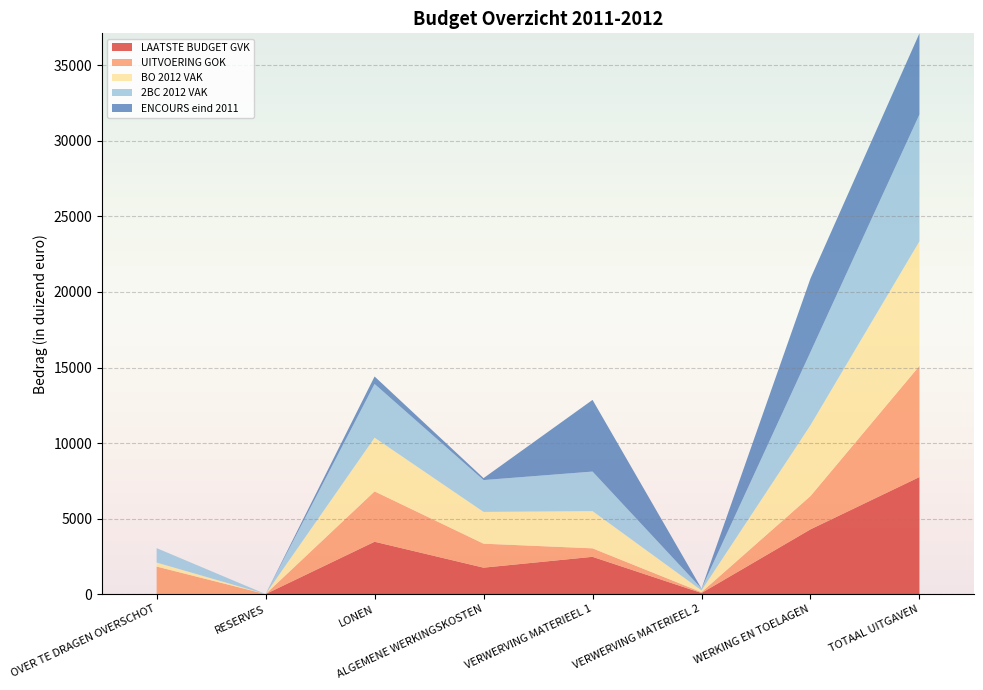

Reading left to right, what are all the values shown in this chart?

LAATSTE BUDGET GVK: 0	0	3465	1749	2466	70	4285	7750
UITVOERING GOK: 1822	0	3333	1587	562	55	2204	7359
BO 2012 VAK: 265	0	3556	2106	2466	120	4692	8248
2BC 2012 VAK: 956	0	3556	2106	2617	120	4843	8399
ENCOURS eind 2011: 0	0	496	129	4745	0	4874	5370